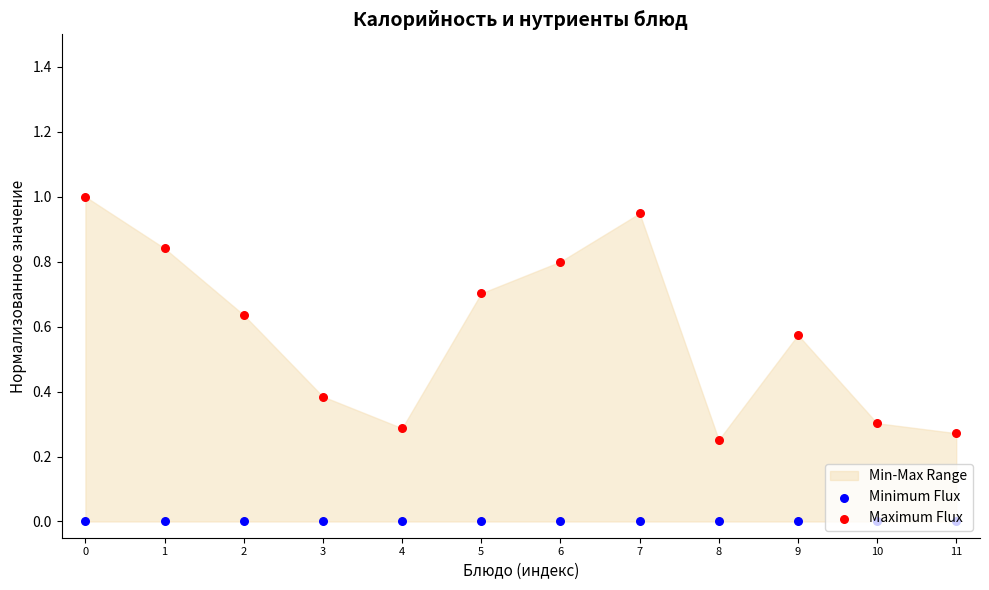

What is the total value across all series at 0?

1.0